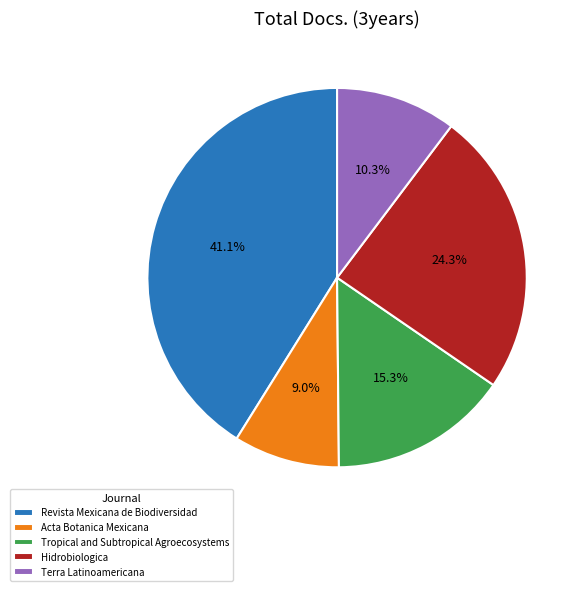

What is the largest slice in the pie chart?

Revista Mexicana de Biodiversidad